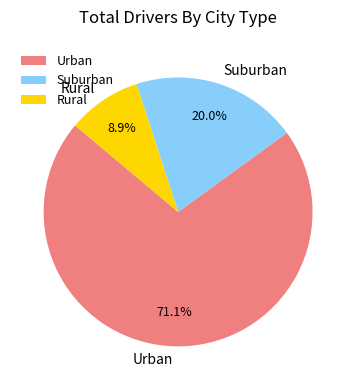

Does any single category account for the majority?

Yes